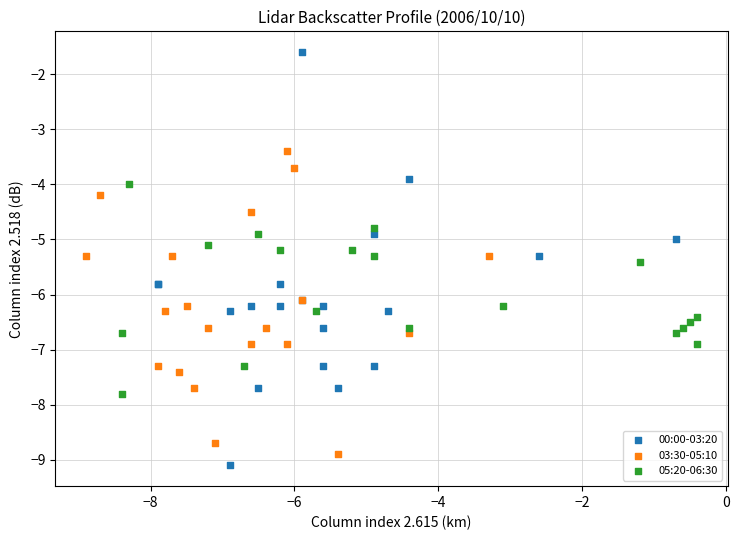

What are all the series names shown in the legend?

00:00-03:20, 03:30-05:10, 05:20-06:30